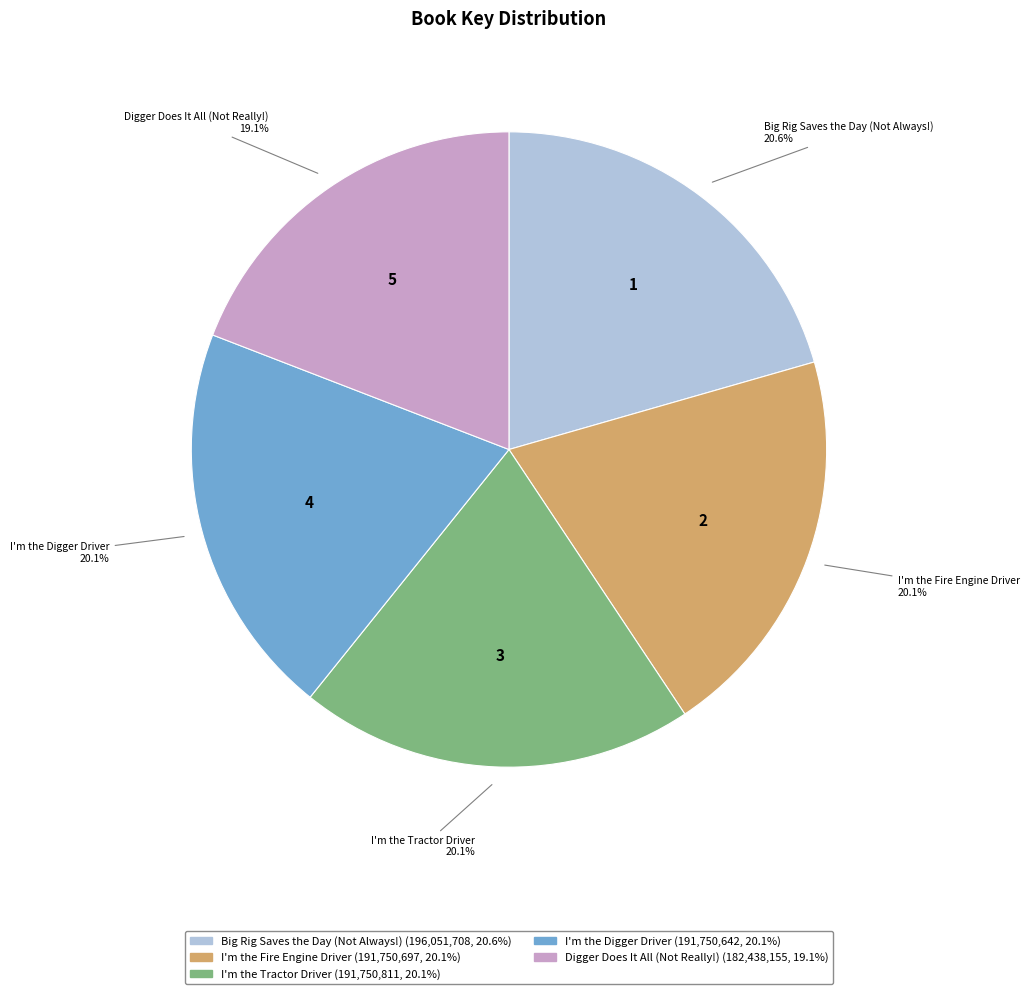

To the nearest percent, what percentage of the pie is I'm the Fire Engine Driver?

20%